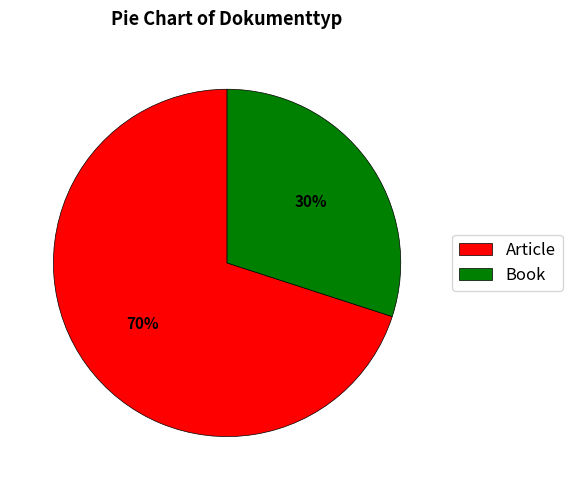

Which category has the biggest portion of the pie?

Article